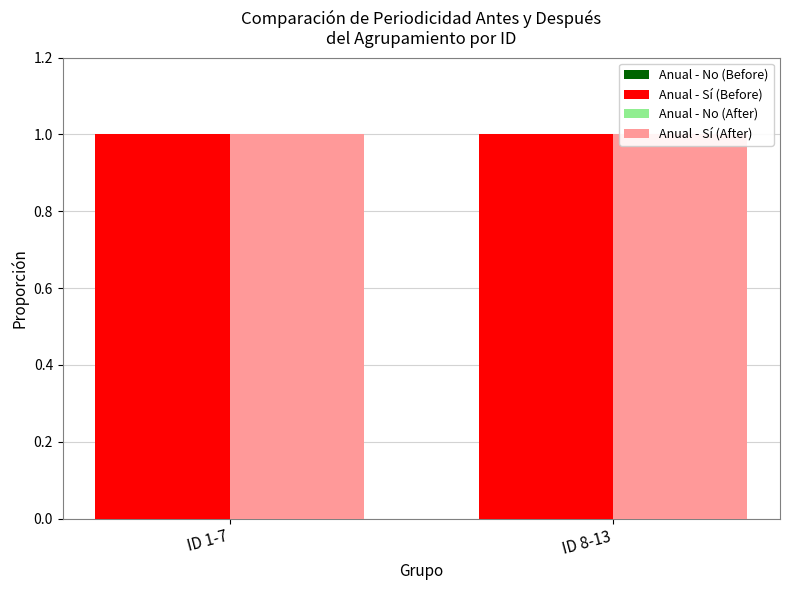

List the series in order of their peak value, highest first.

Anual - Sí (Before), Anual - Sí (After), Anual - No (Before), Anual - No (After)